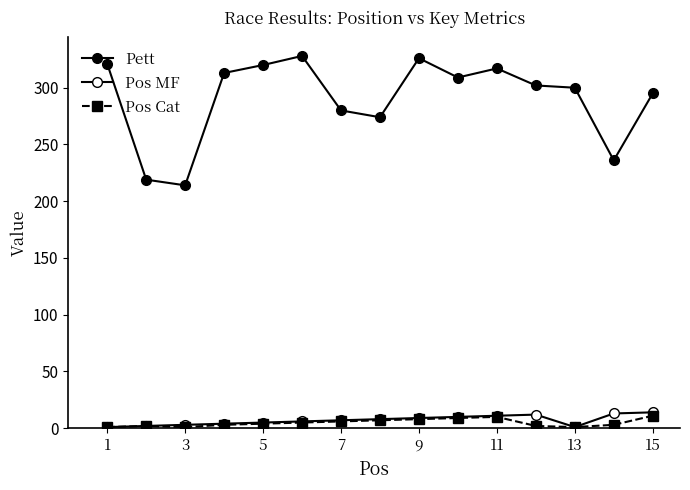

At how many categories does at least one series exceed 27?

15